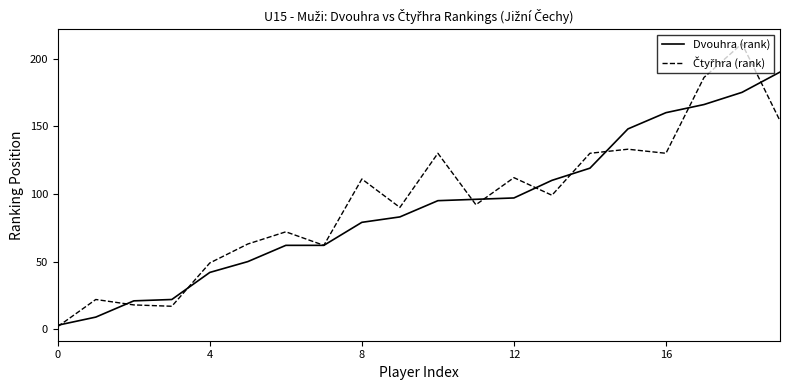

What is the maximum value for Dvouhra (rank)?

190